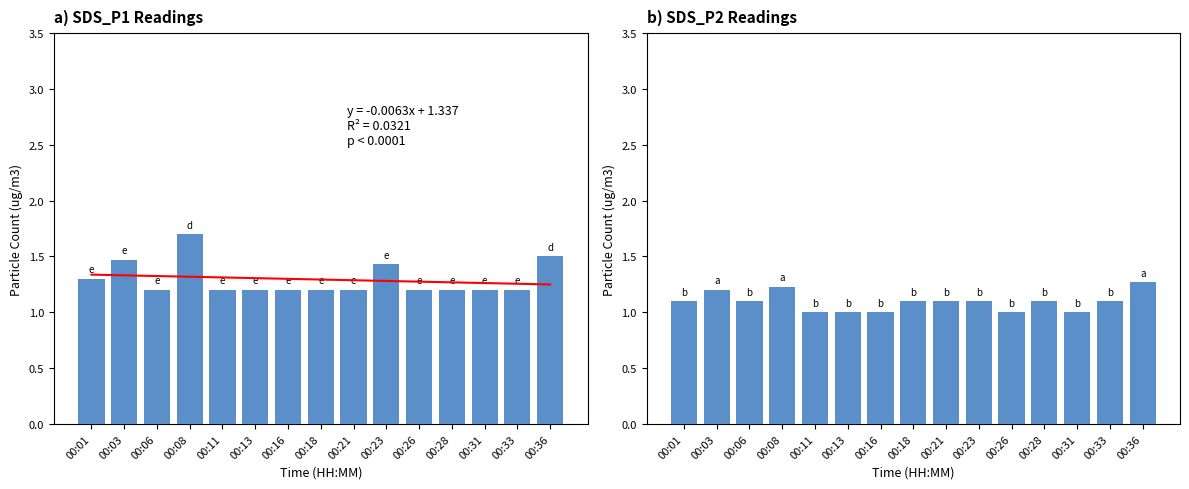

Which series changed the most between 00:16 and 00:33?

SDS_P2